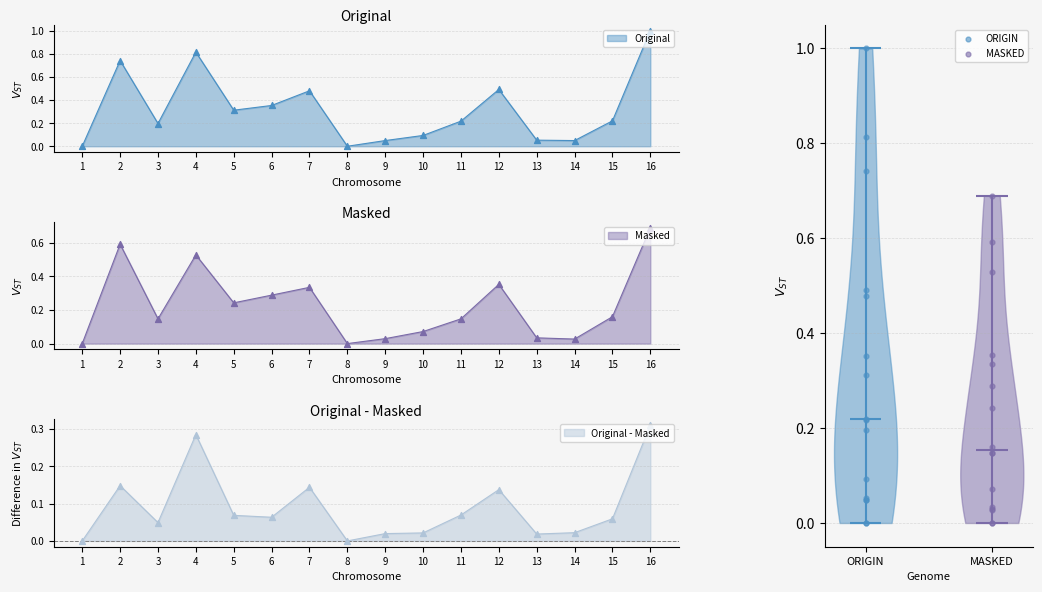

Which series has the widest spread of Y values?

ORIGIN